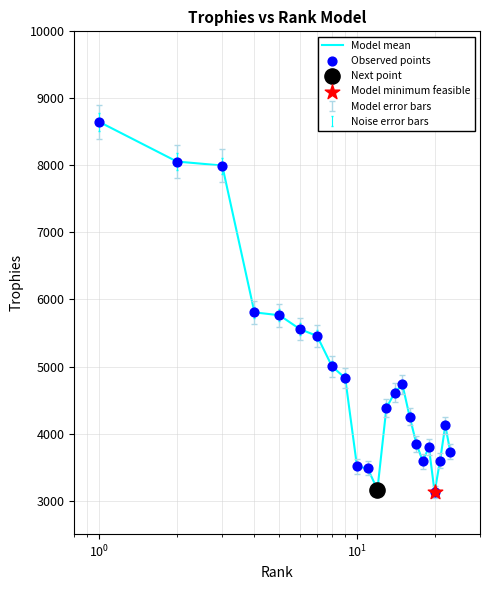

What is the greatest value displayed?

8649